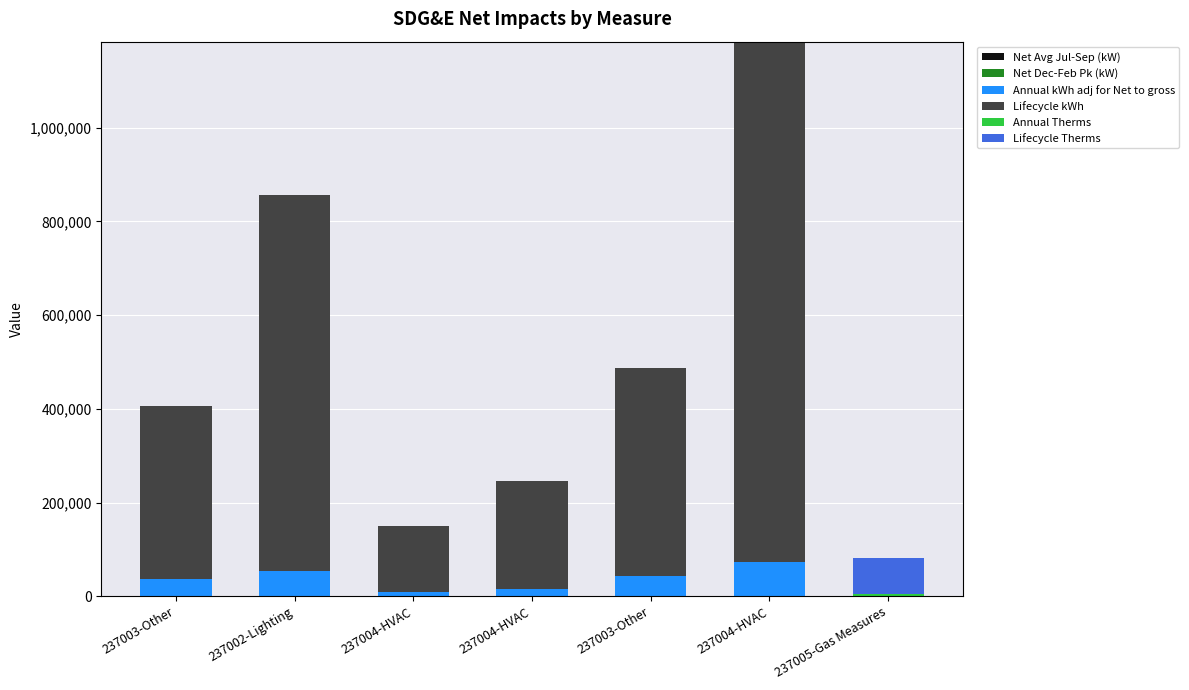

How many series are shown in this chart?

6